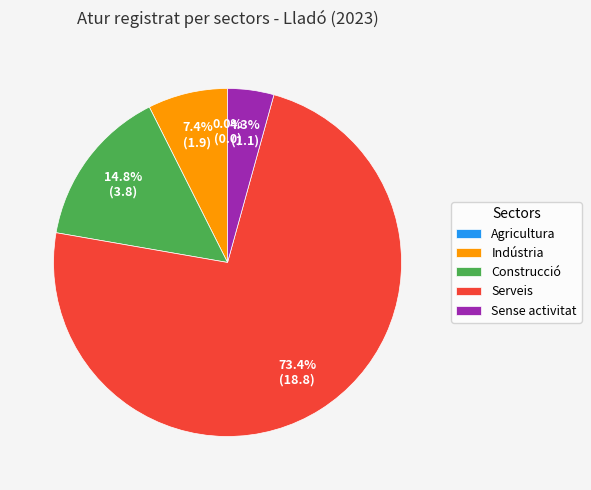

Is the sum of Serveis and Construcció greater than half?

Yes